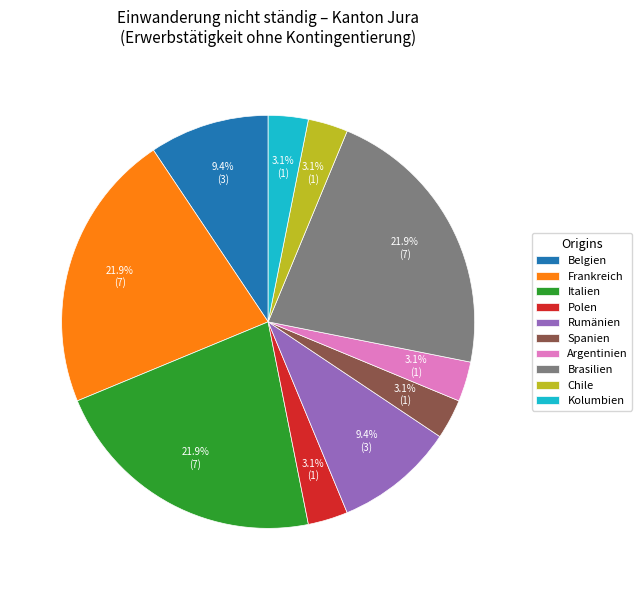

To the nearest percent, what is the difference between the Frankreich and Rumänien slice percentages?

12%